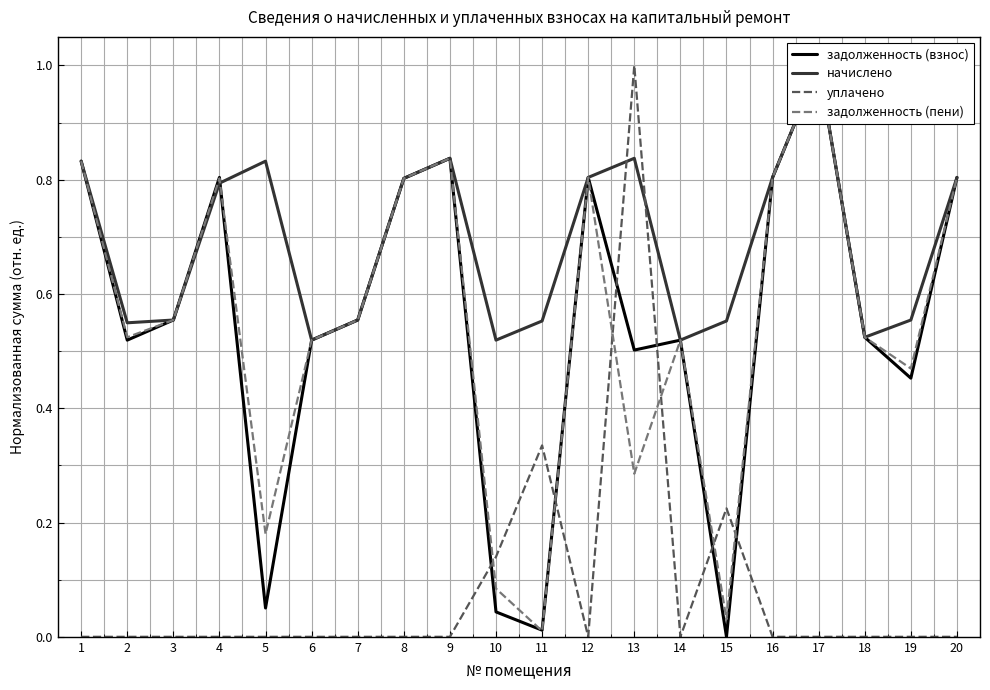

Is this an area chart (filled region under the line)?

No